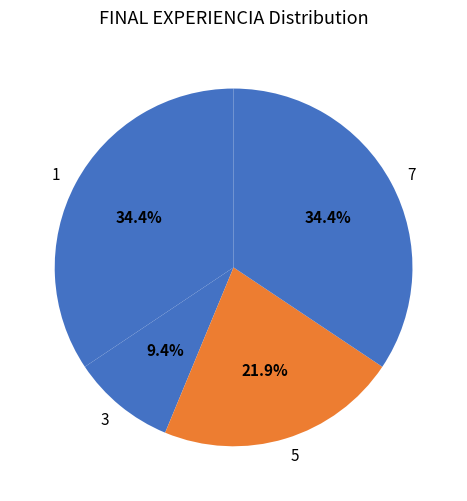

What portion of the pie excludes 1?

65.6%